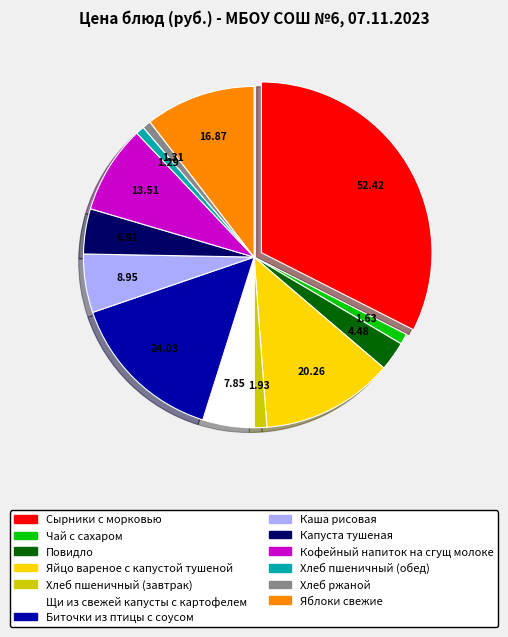

Combined, do Биточки из птицы с соусом and Чай с сахаром account for over 50%?

No